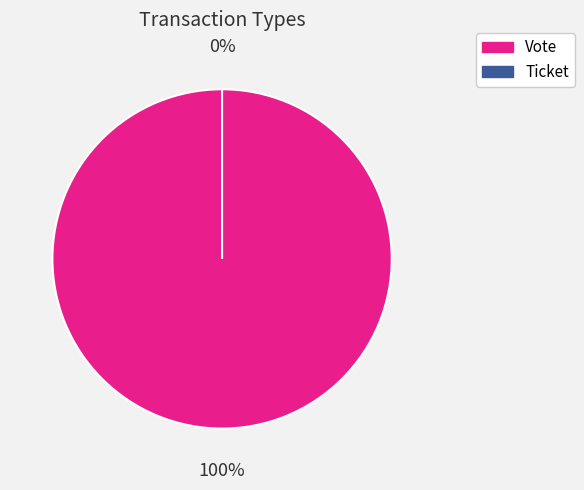

What is the largest slice in the pie chart?

Vote